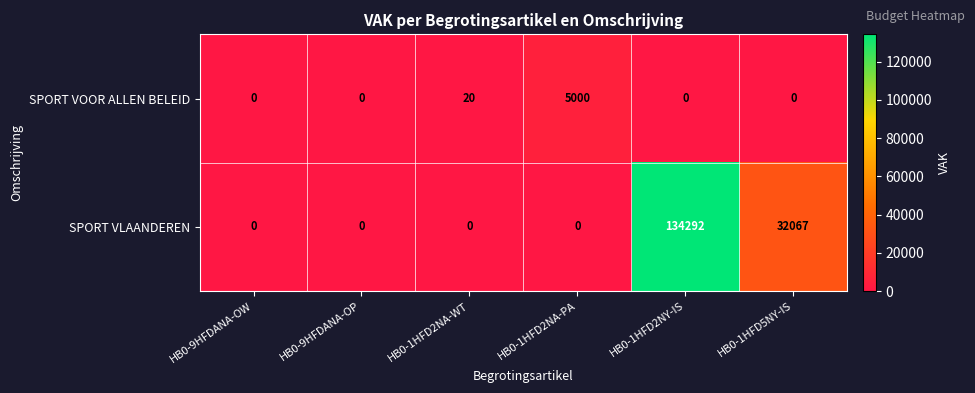

What is the highest value of the SPORT VOOR ALLEN BELEID series?

5000